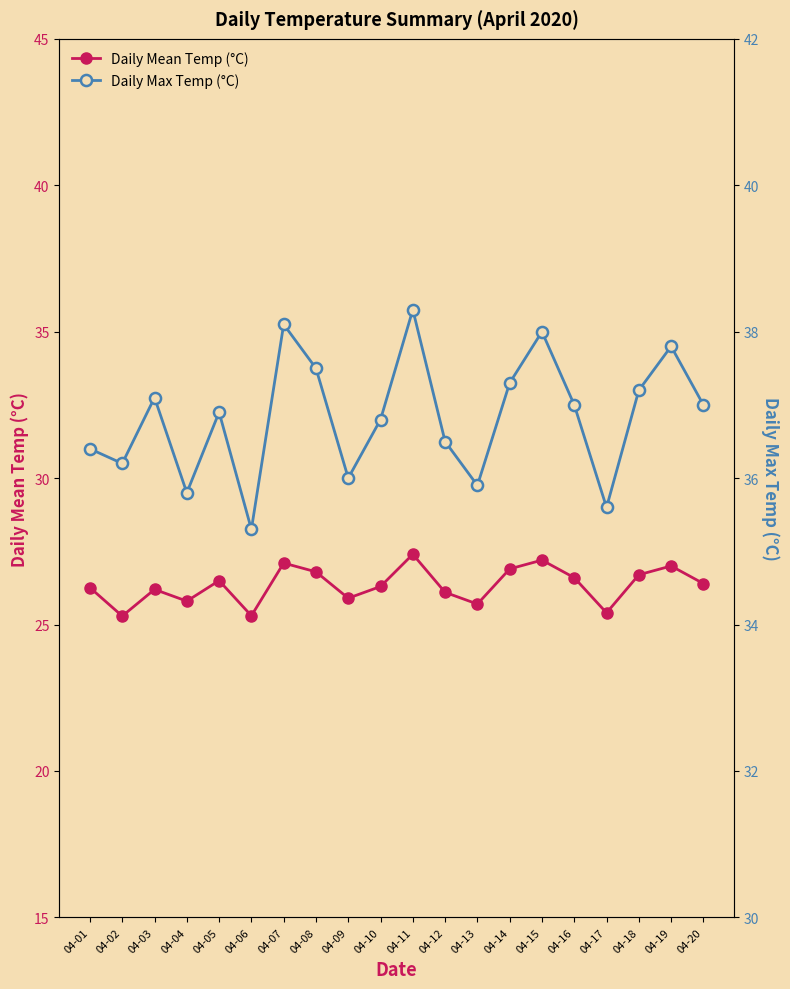

True or false: Daily Mean Temp (°C) and Daily Max Temp (°C) cross at least once.

False